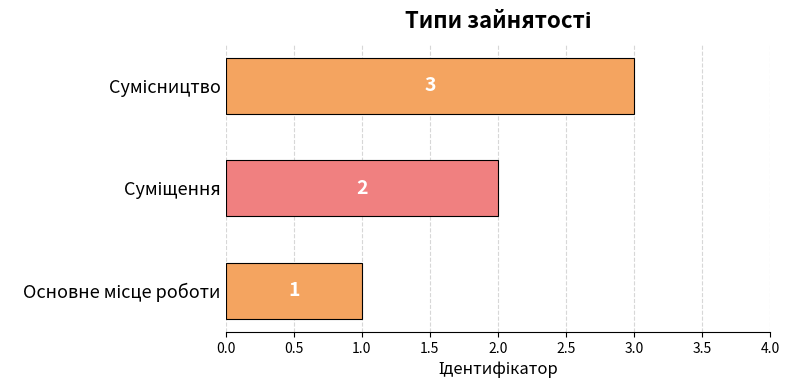

Count the values in the range 1 to 3.

3